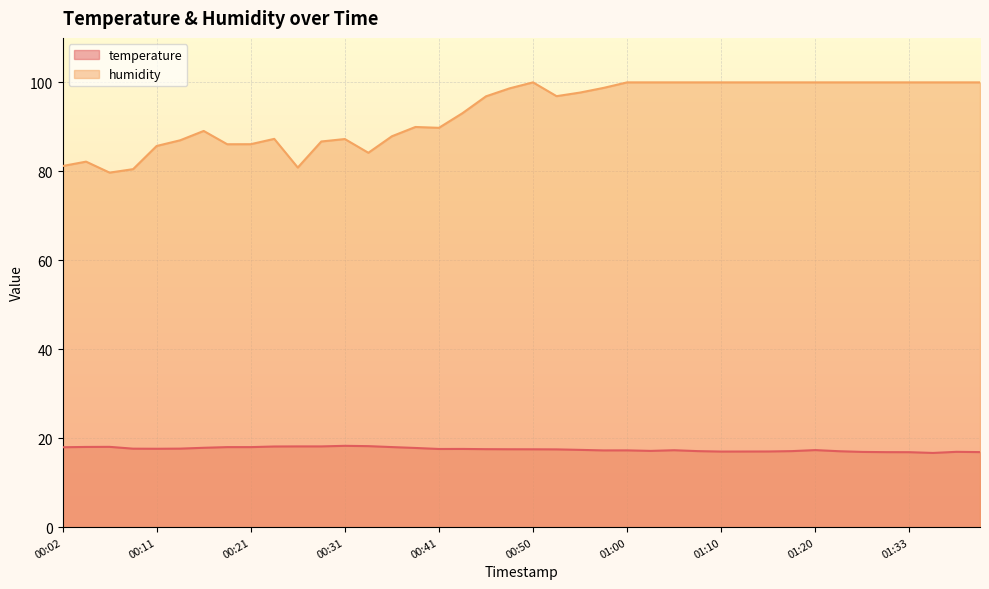

What position from the left is 00:58?

24